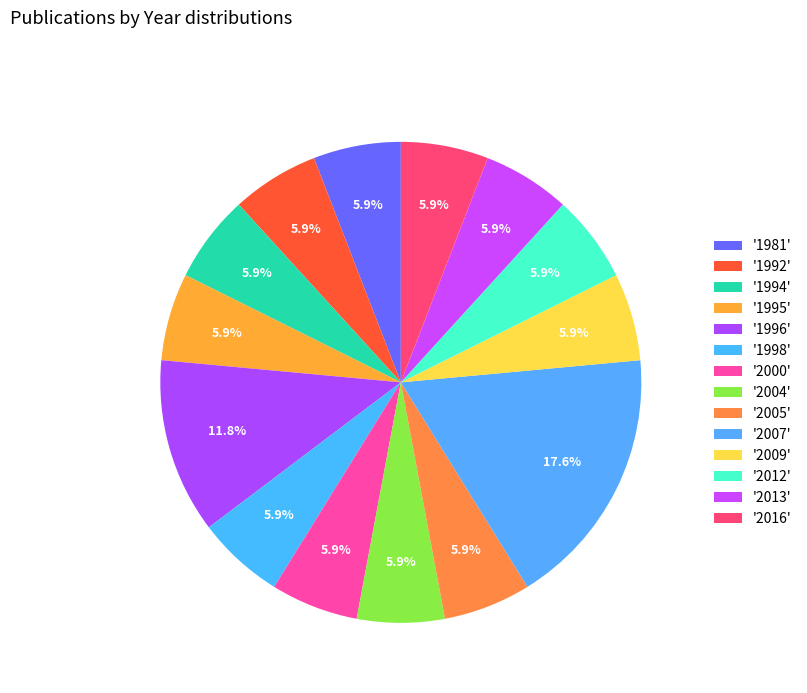

To the nearest percent, what is the difference between the largest and smallest slice percentages?

12%